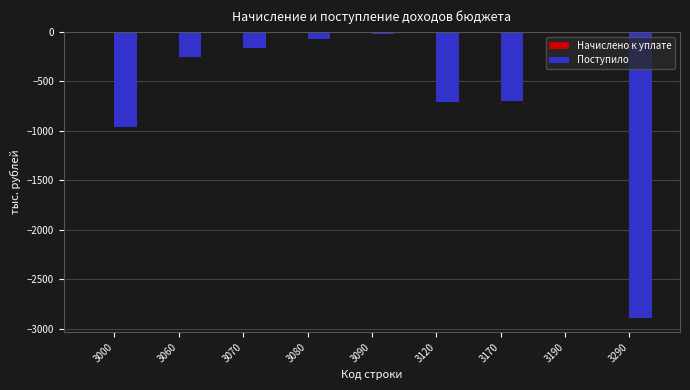

Between 3120 and 3000, which is larger?

3120